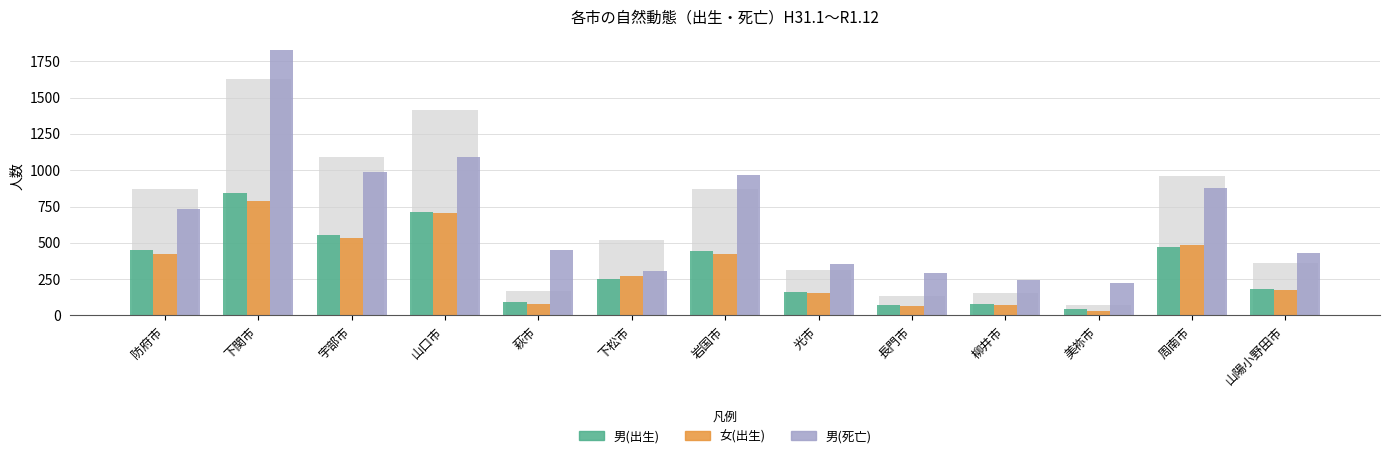

What is the label of the 13th bar from the right?

防府市